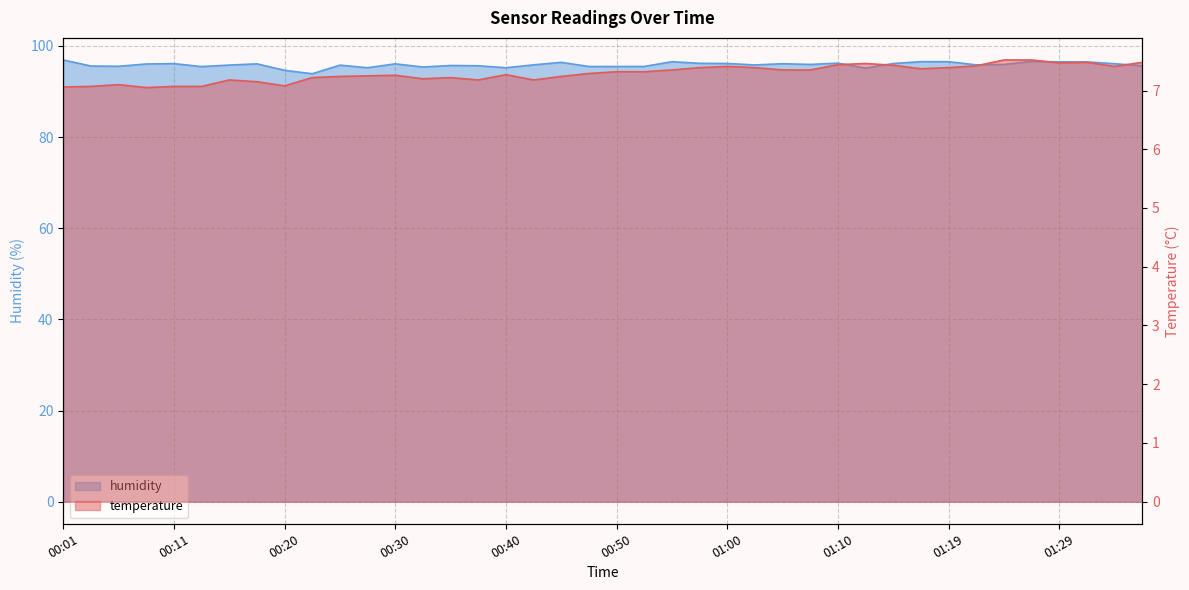

What is the smallest value displayed?

7.0